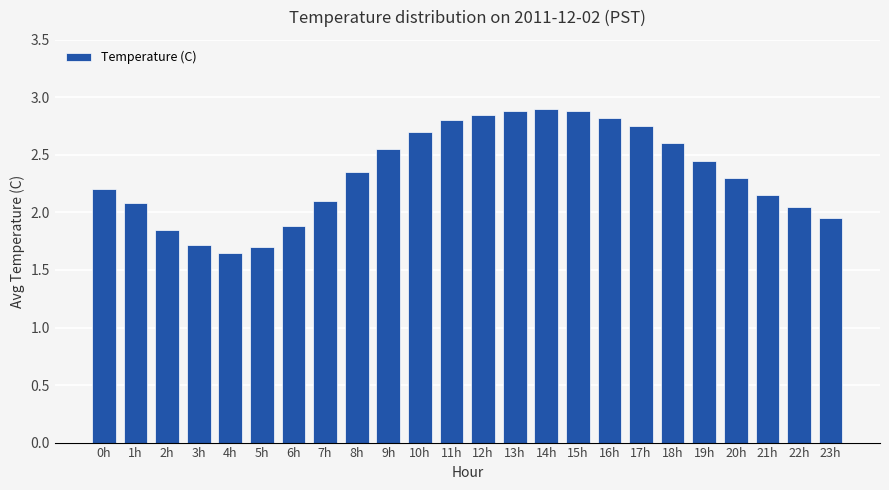

At which label does the data first exceed 2?

0h